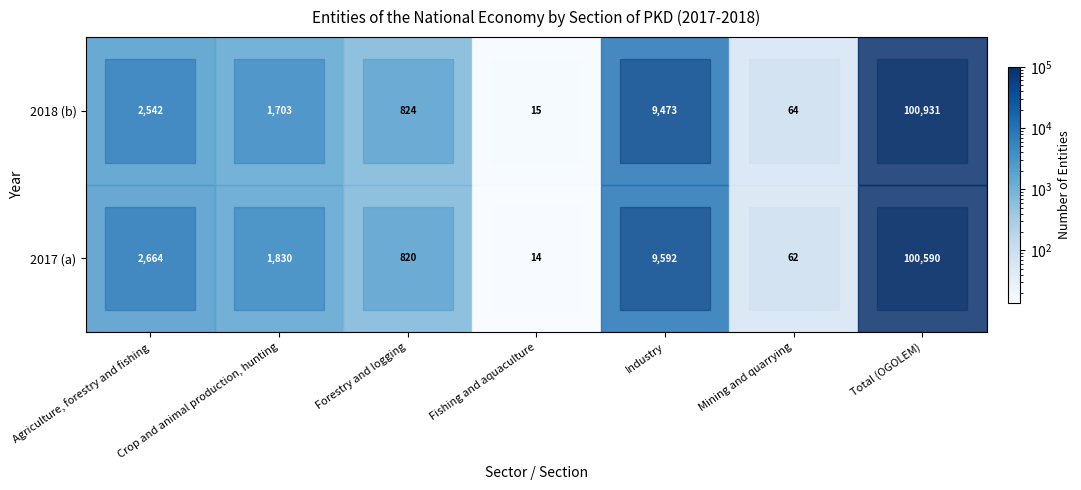

Read the Crop and animal production, hunting value at 1, to the nearest 50.

1700